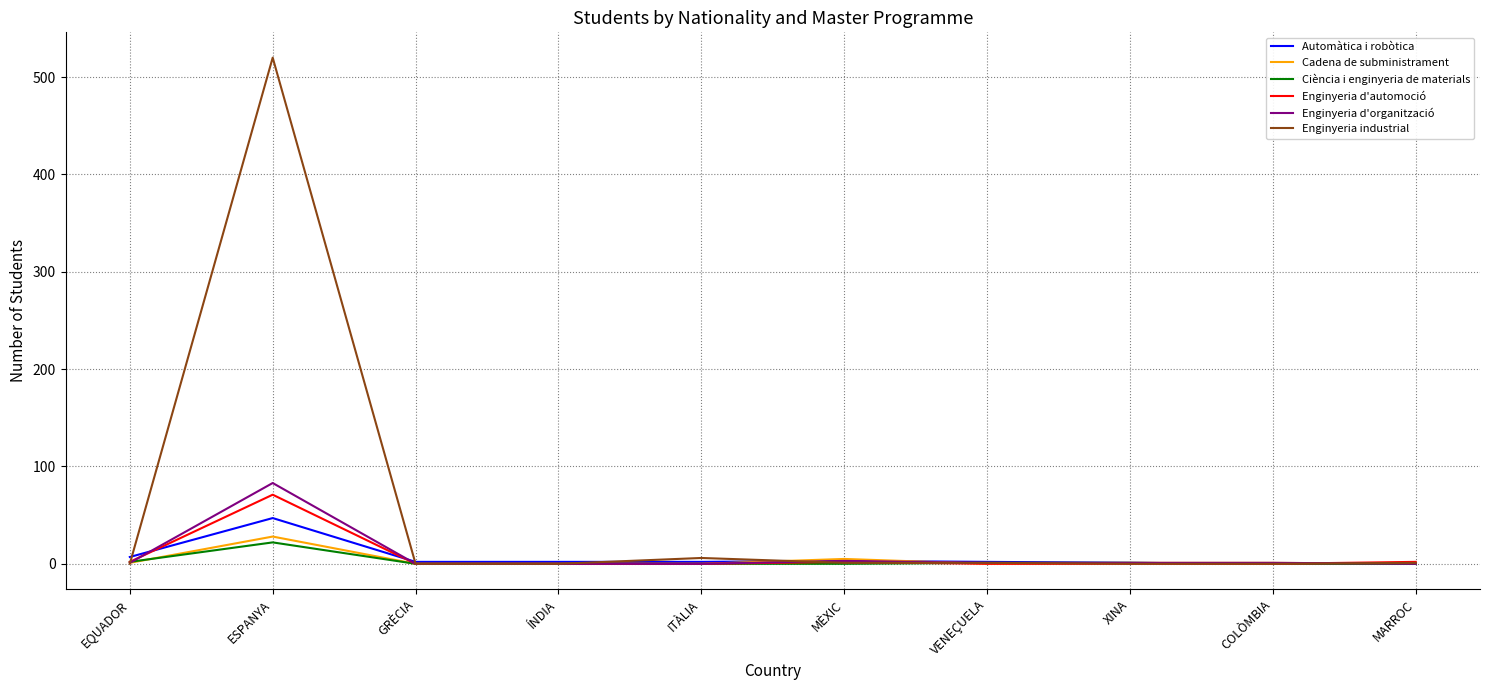

Which series has the largest range (max minus min)?

Enginyeria industrial